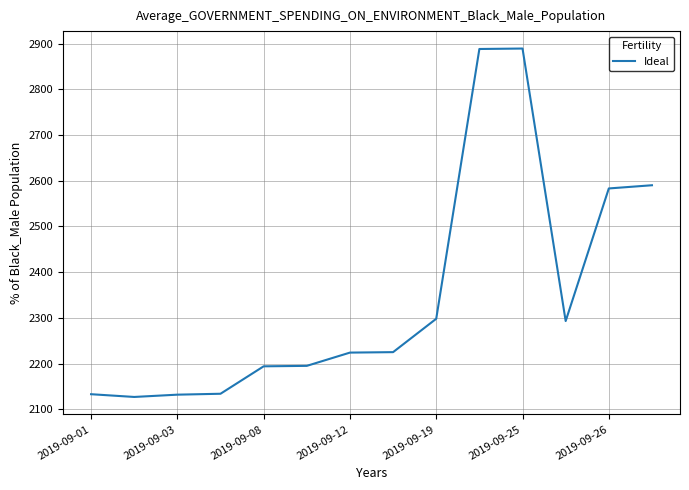

What is the minimum value shown in the chart?

2127